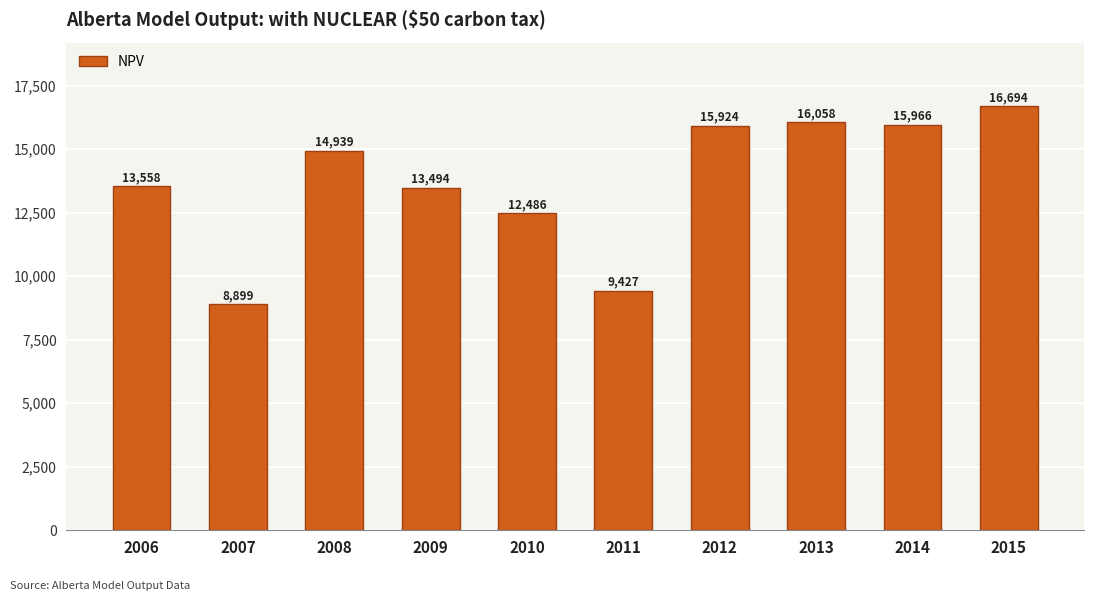

List the labels in order of value, smallest first.

2007, 2011, 2010, 2009, 2006, 2008, 2012, 2014, 2013, 2015